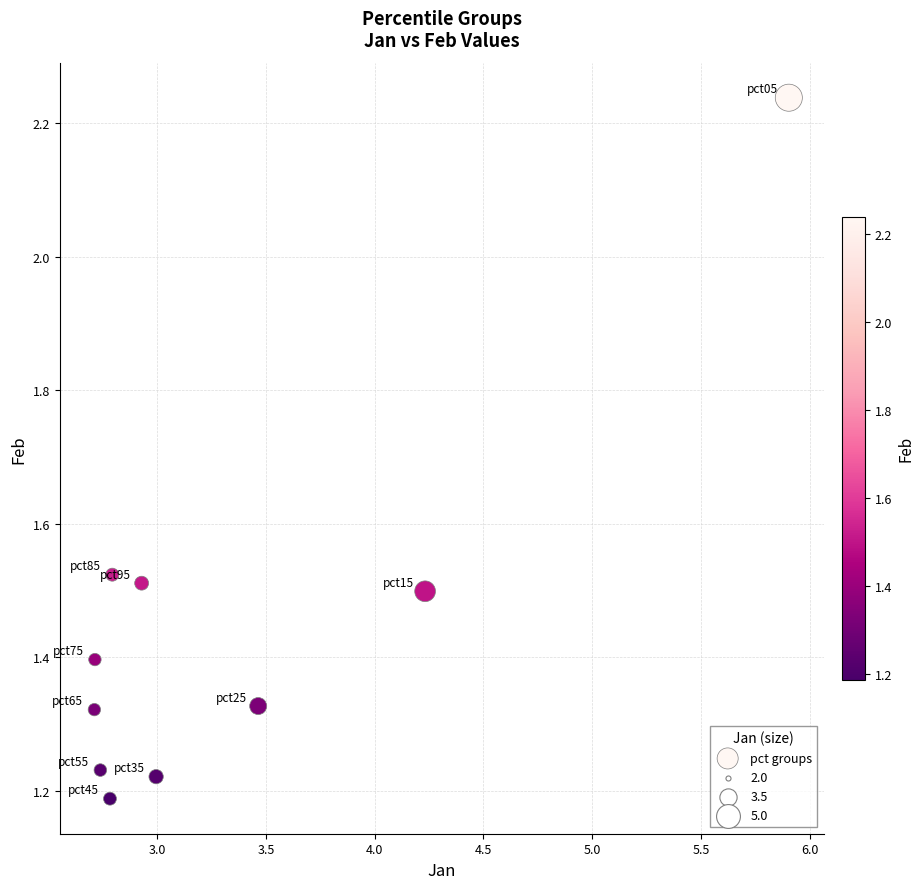

What is the average X value?

3.3